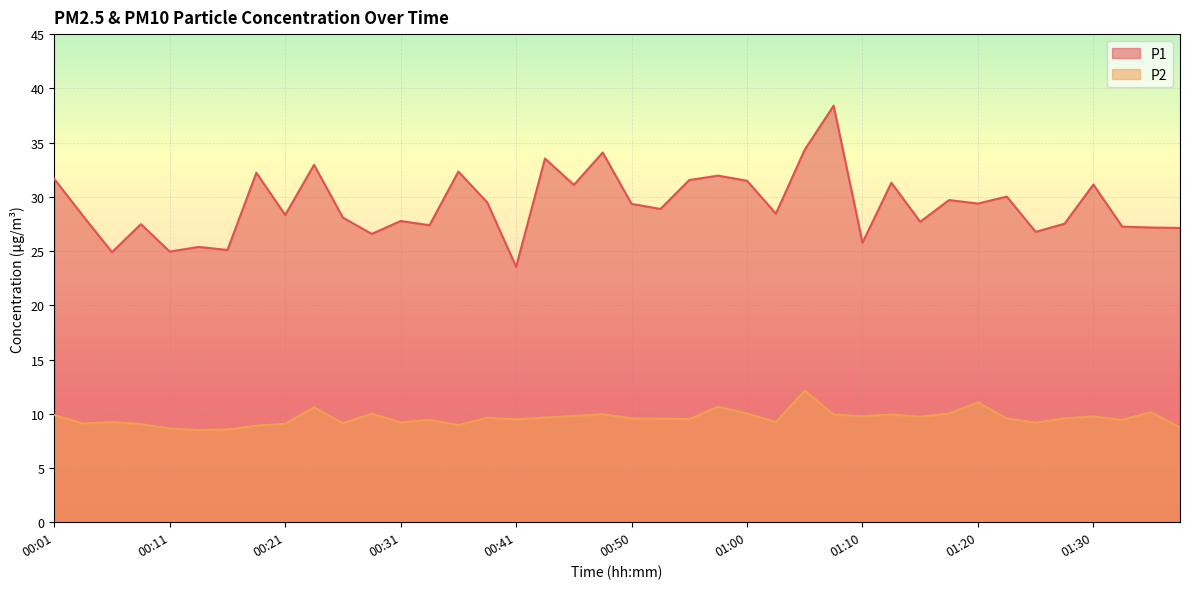

The value of P2 at 00:04 is 9.1. True or false?

True